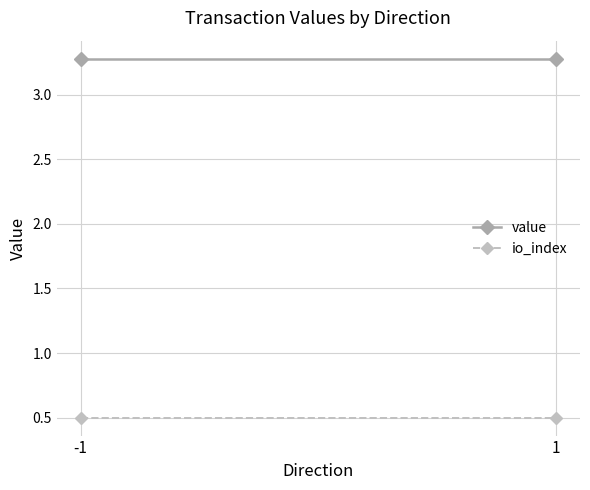

What is the value of the value point at the 2nd from the left?

3.3